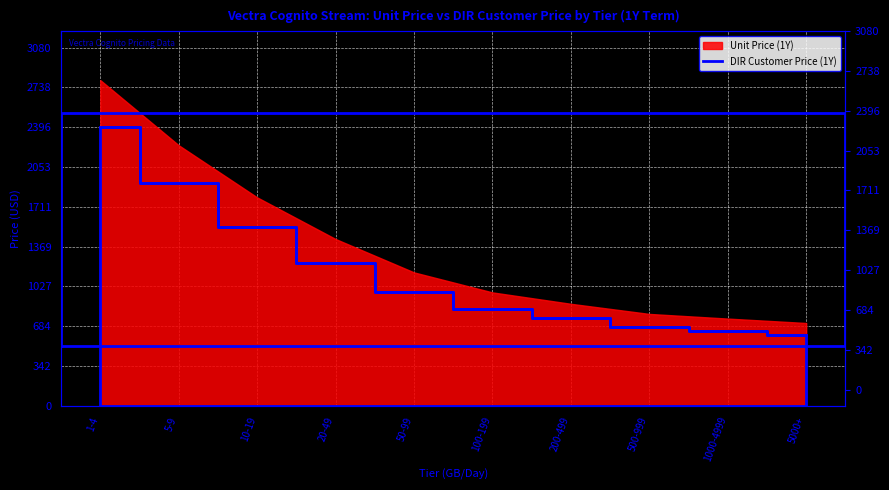

Reading left to right, extract all data points from this chart.

2397.8	1918.3	1534.6	1228.0	982.3	835.0	751.0	676.5	642.3	609.7